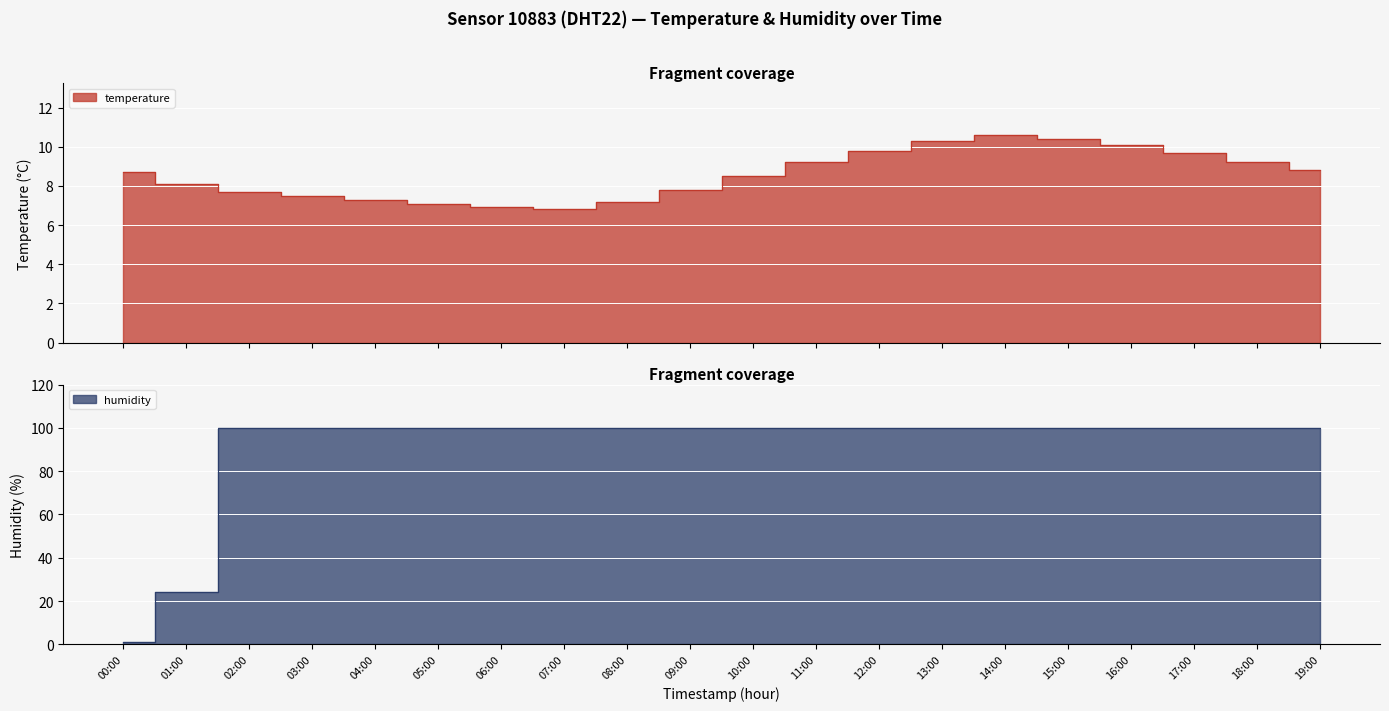

Which series has the widest spread of values?

humidity